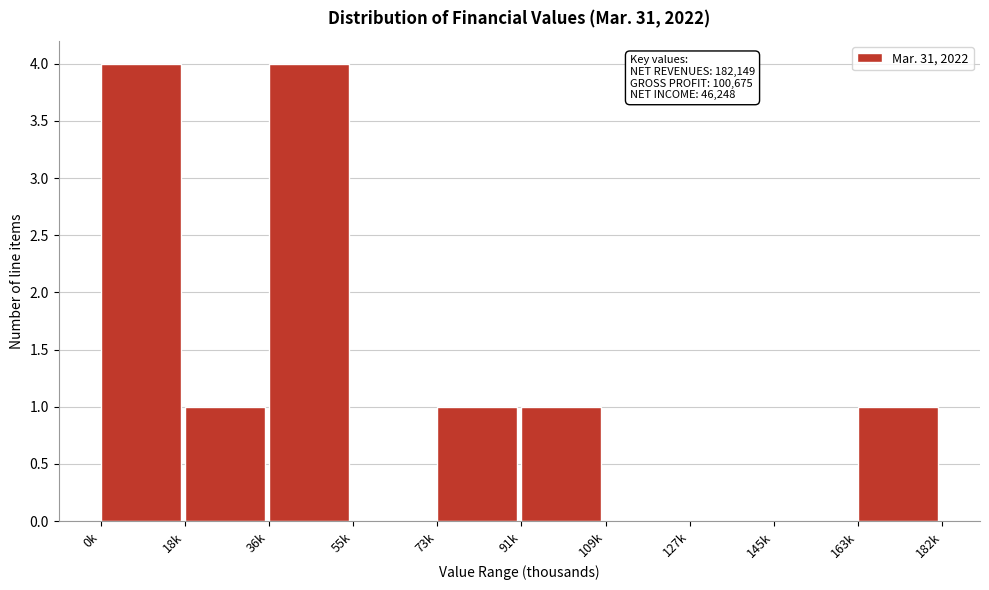

Reading left to right, transcribe all the data shown in this chart.

0k=4	18k=1	36k=4	55k=0	73k=1	91k=1	109k=0	127k=0	145k=0	163k=1